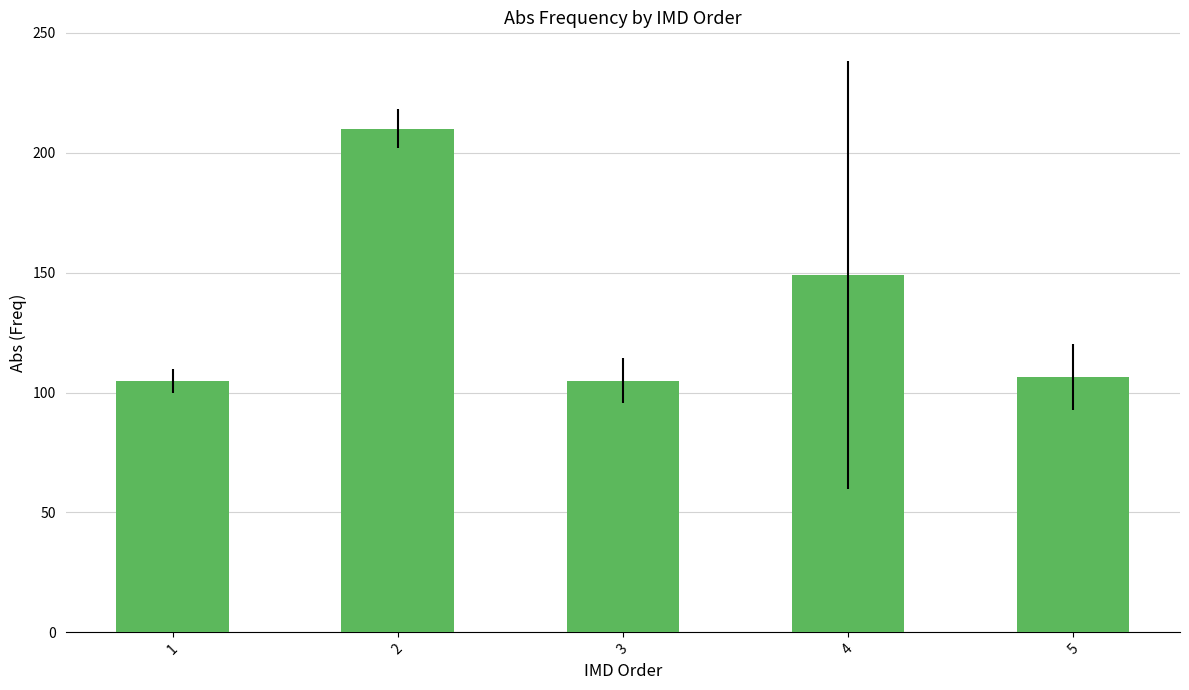

Count the number of data series in this chart.

1